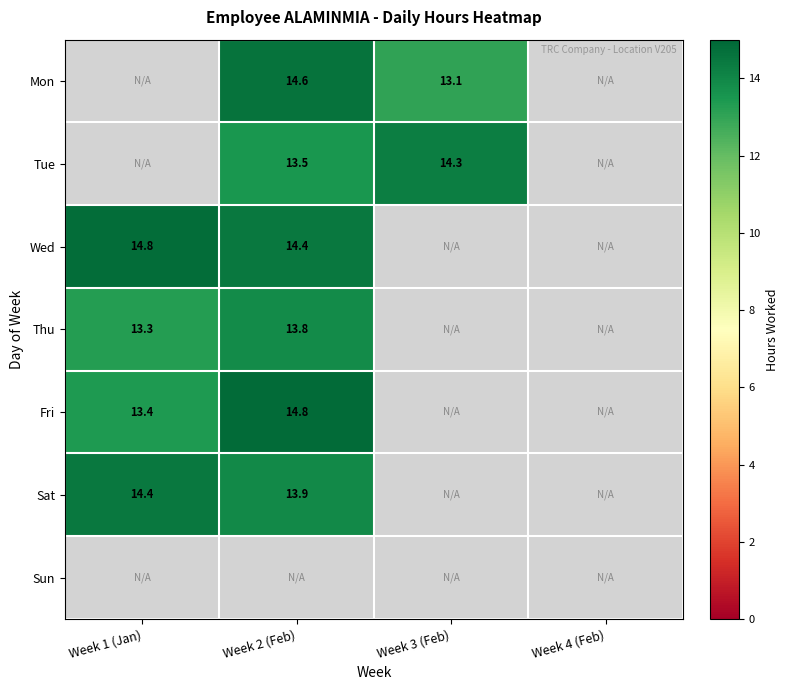

The Tue series shows 13.5 at Week 2 (Feb). True or false?

True